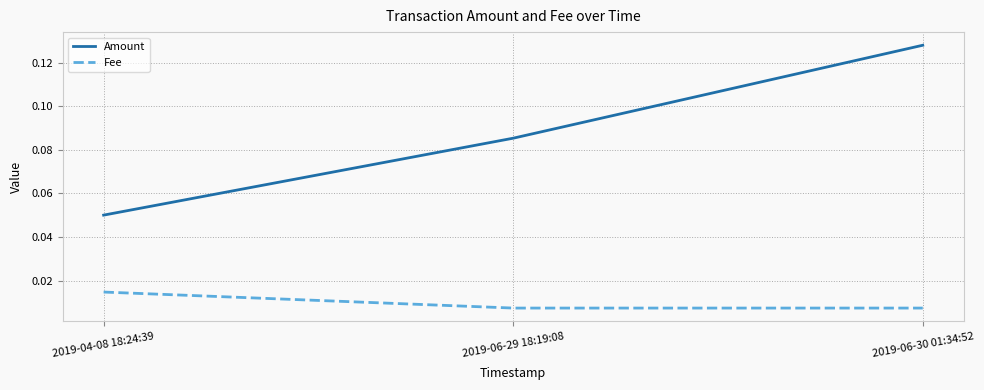

At which category is the sum across all series the highest?

2019-06-30 01:34:52